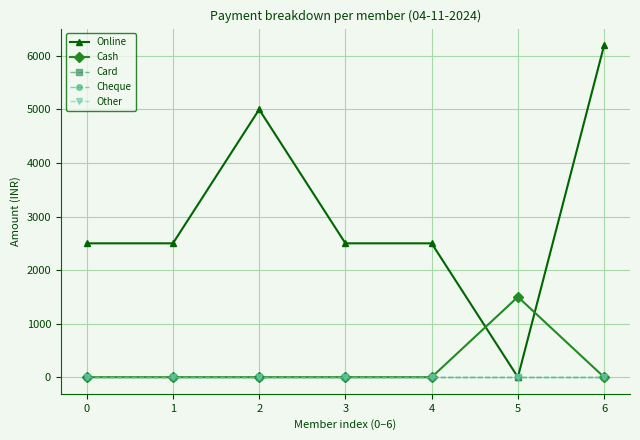

Rank the series by their maximum value, from lowest to highest.

Card, Cheque, Other, Cash, Online